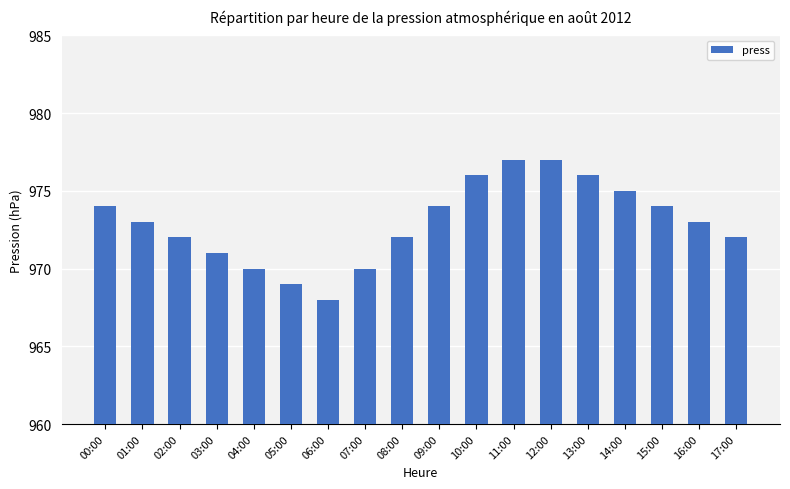

What is the average value?

973